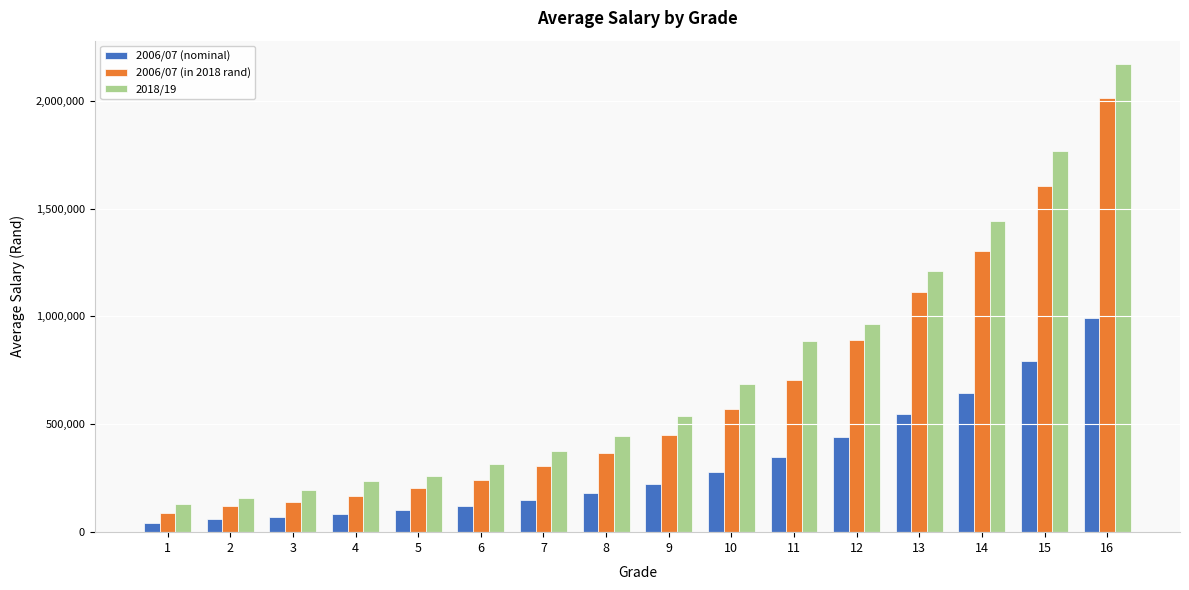

At which category is the sum across all series the highest?

16